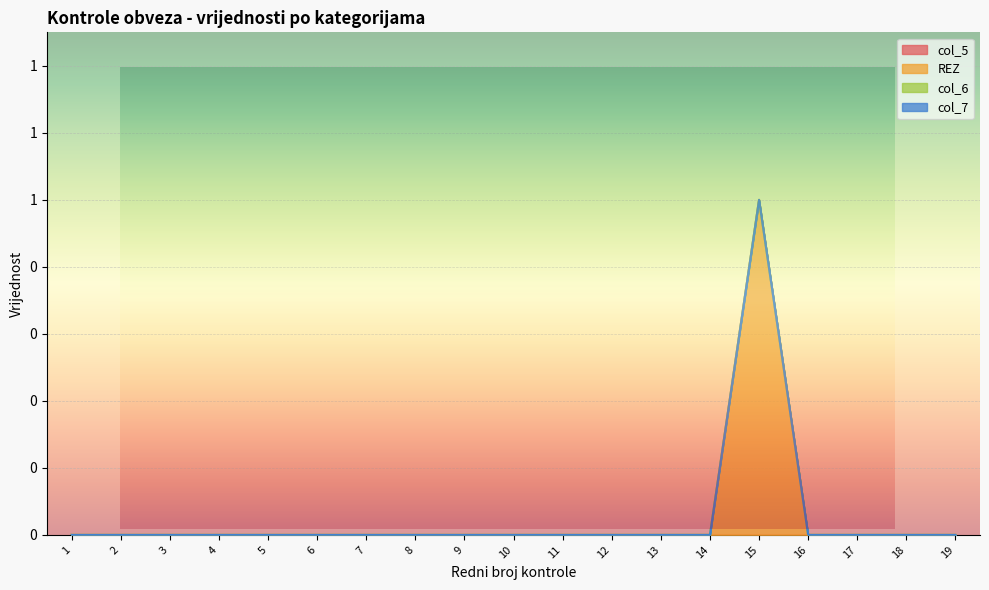

What are all the series names shown in the legend?

col_5, REZ, col_6, col_7